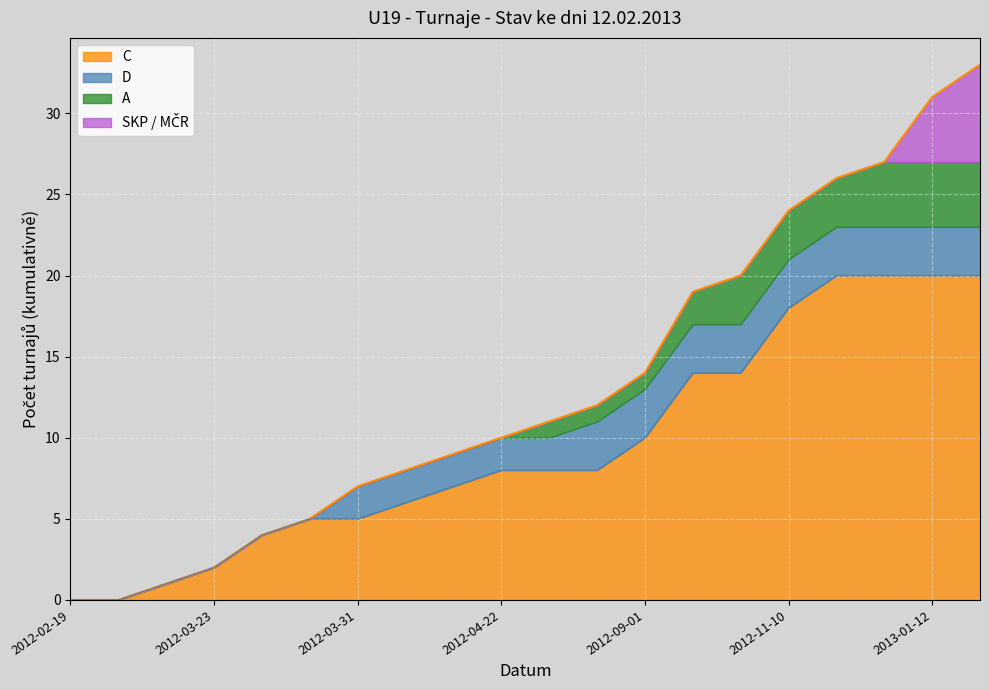

What is the change in value from 2012-03-18 to 2012-09-01?

+13